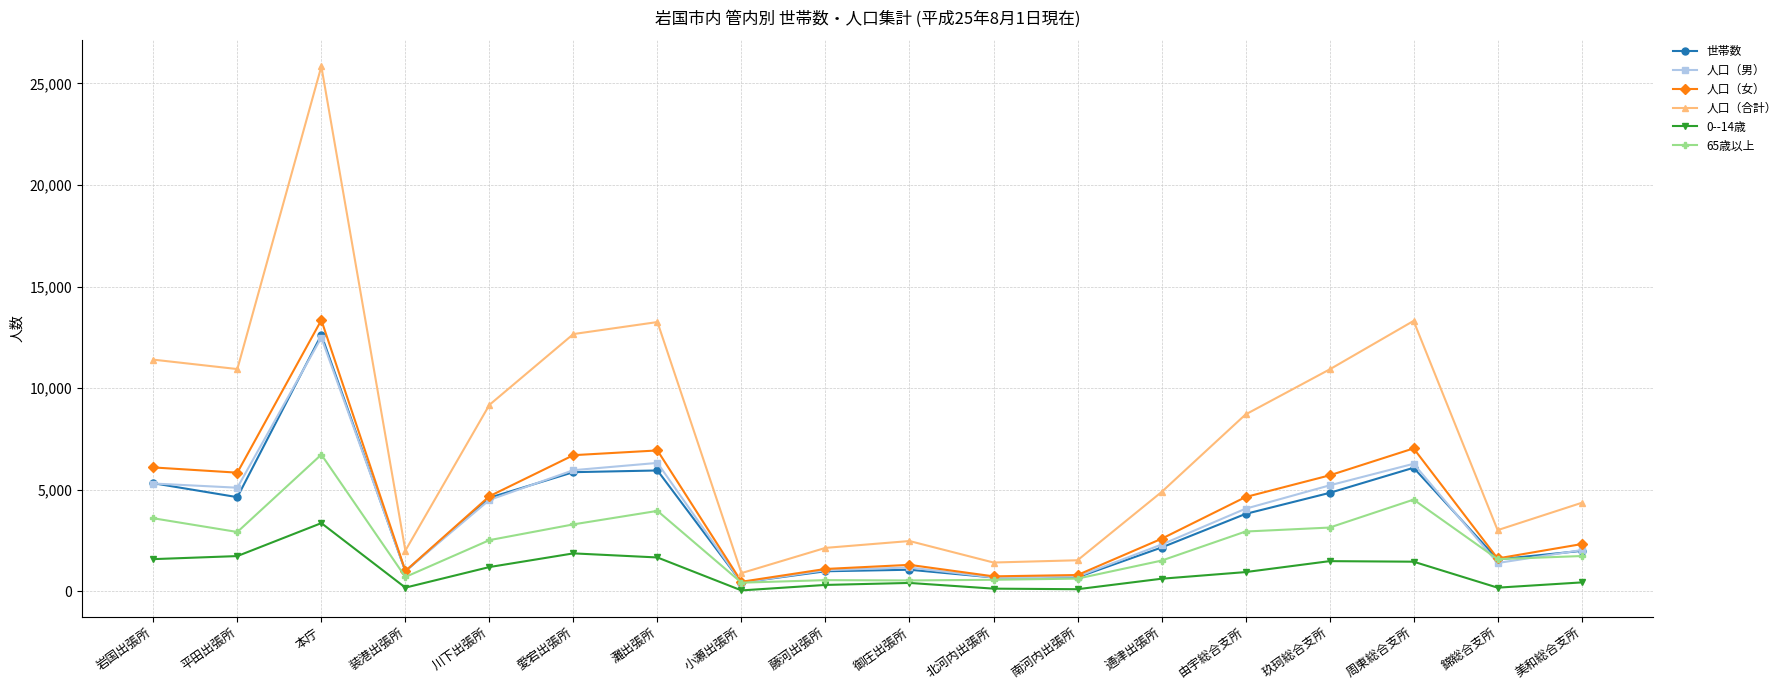

What is the minimum value for 世帯数?

433